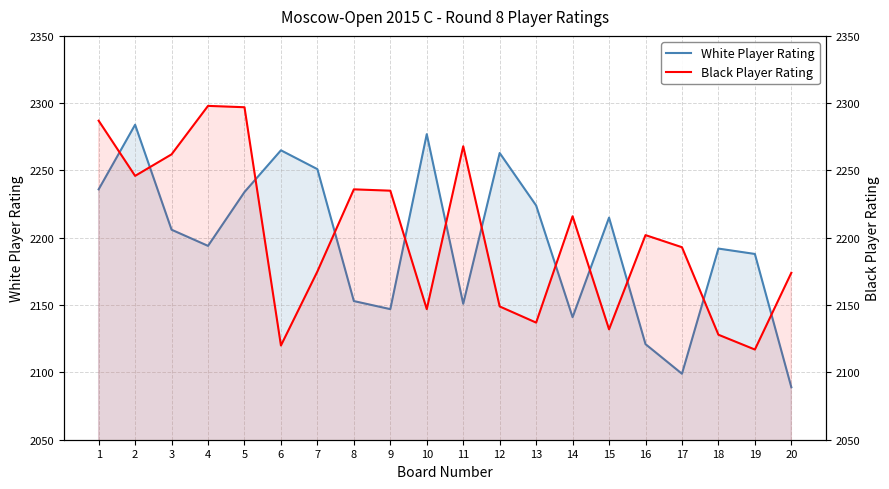

What is the value of the Black Player Rating point at the 16th from the left?

2202